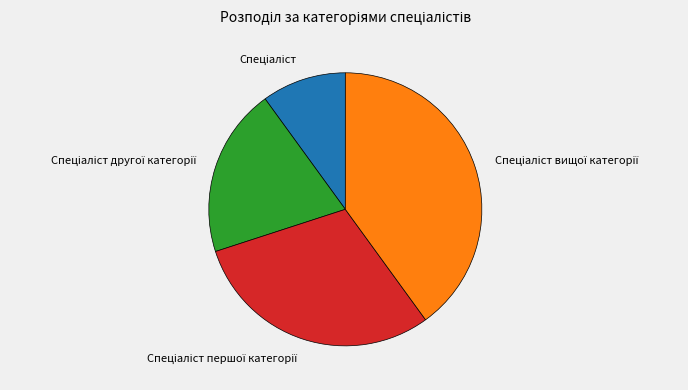

Does any single category account for the majority?

No